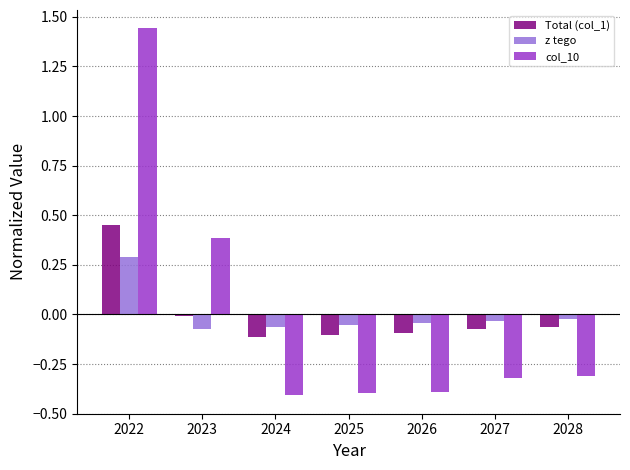

List the series in order of their peak value, highest first.

col_10, Total (col_1), z tego